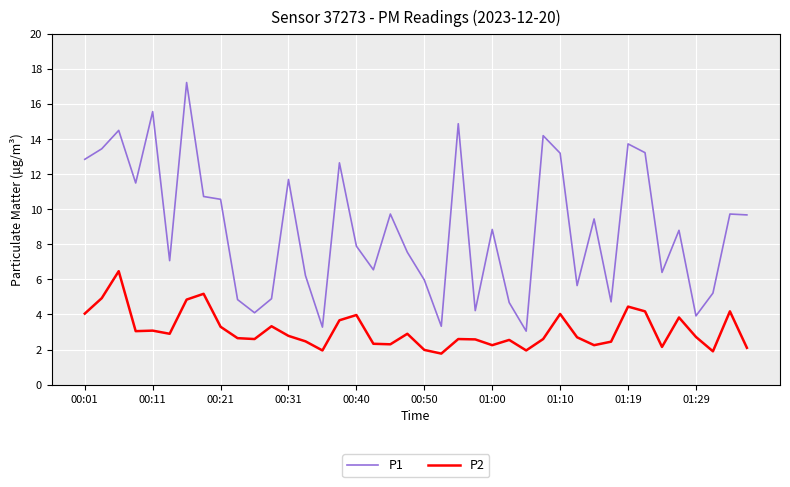

What is the lowest value of the P2 series?

1.8